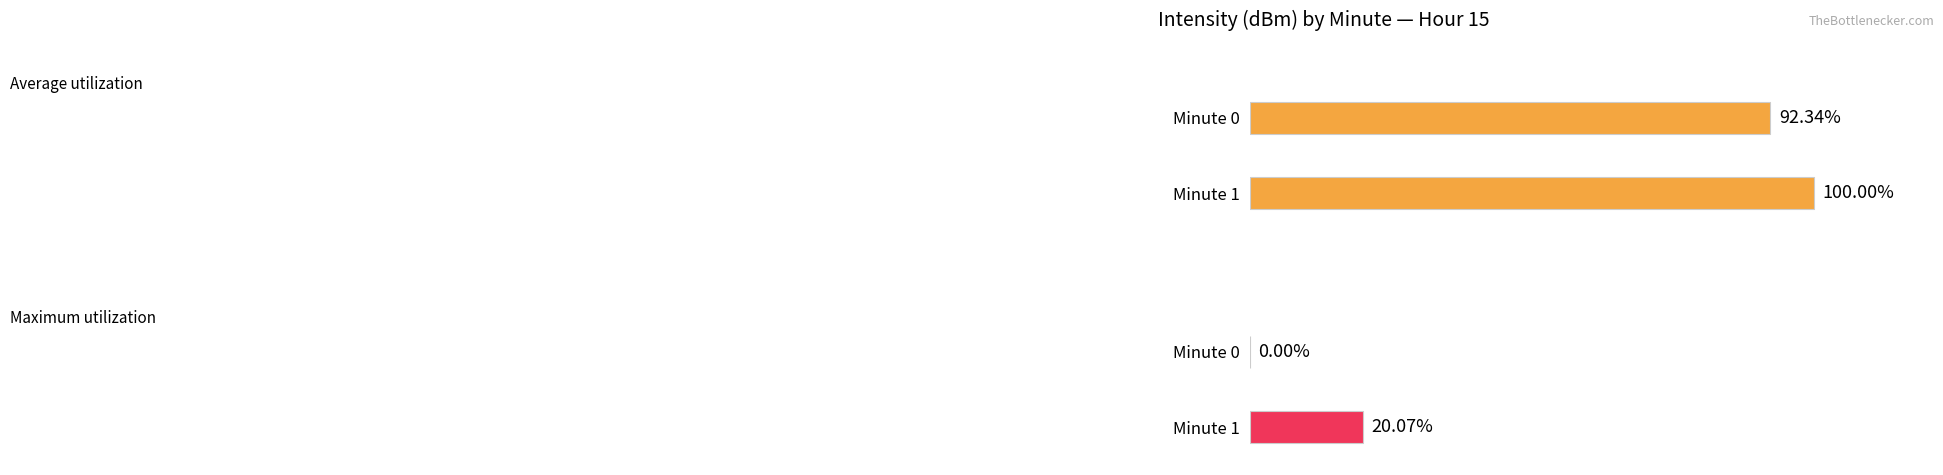

What is the value of the Average utilization bar at the 1st from the left?

92.3